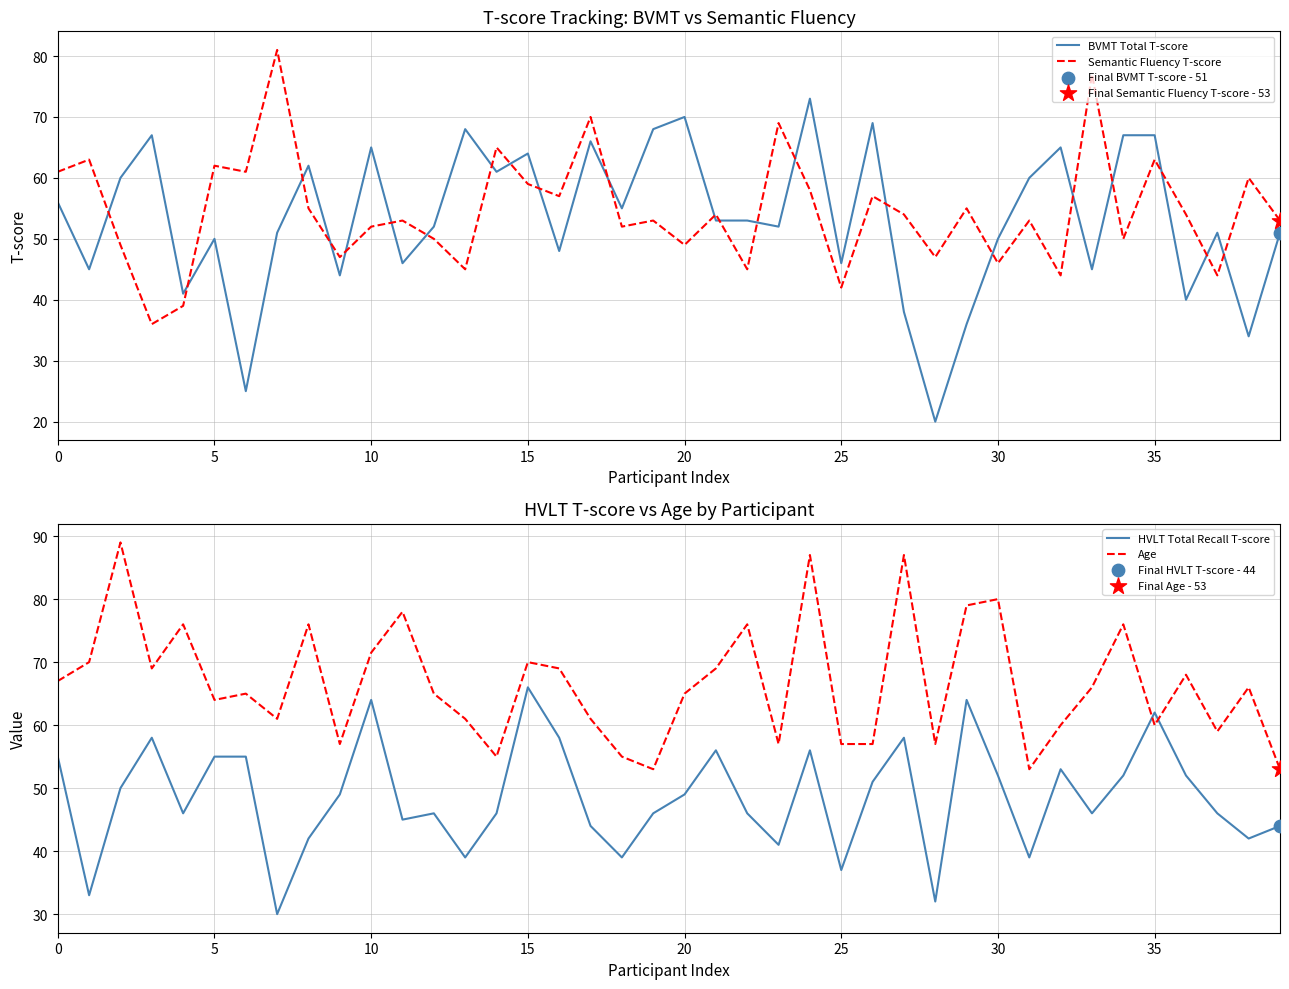

Which series contains the highest Y value?

Age